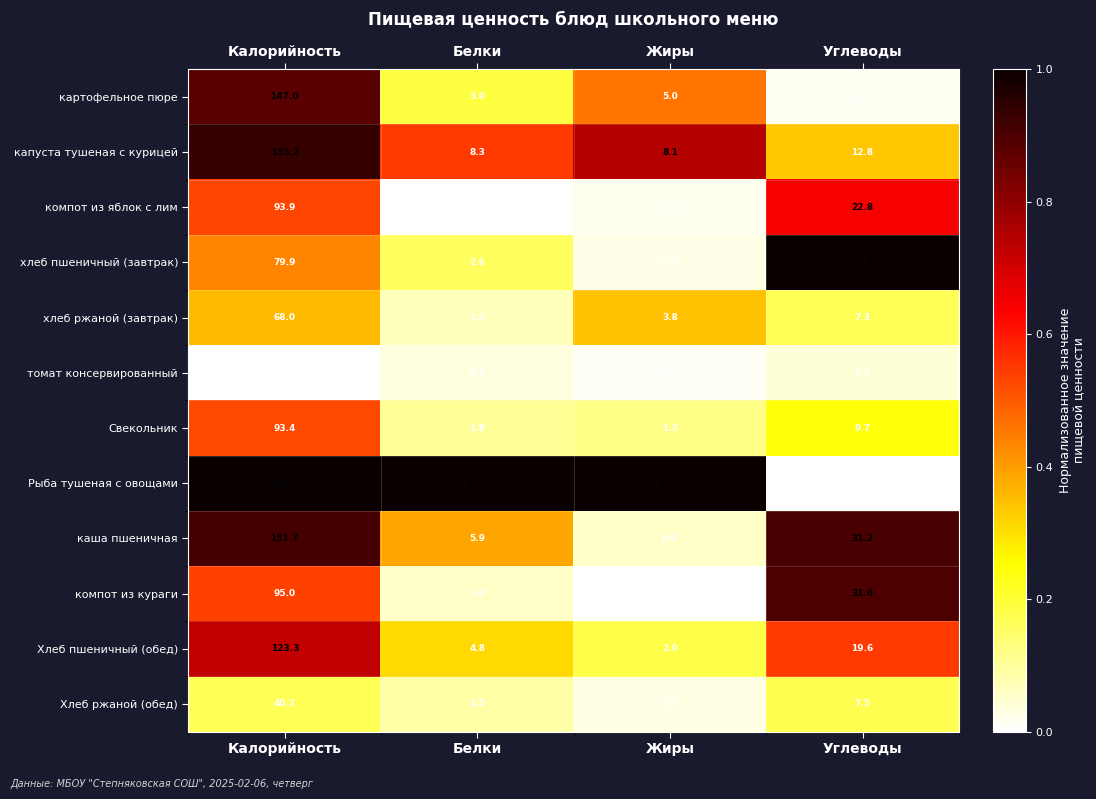

What is the total value across all series at Углеводы?

183.3